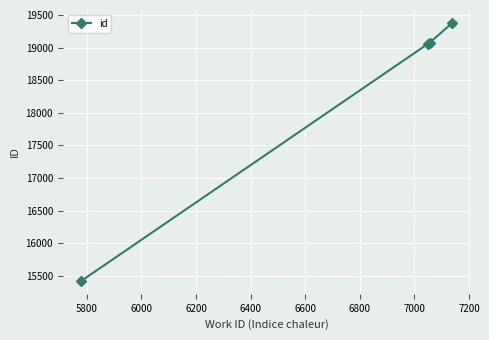

True or false: there are more than 1 points higher than both neighbors.

False